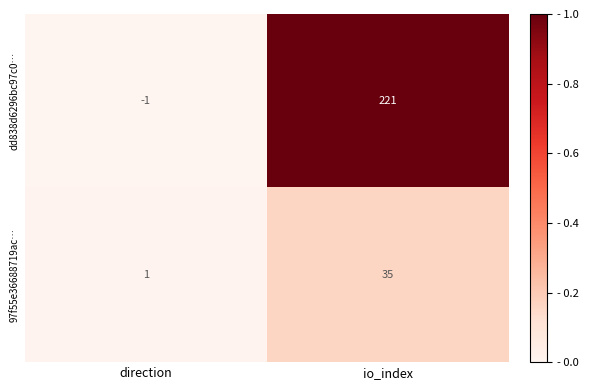

The value of dd838d6296bc97c0… at direction is -1. True or false?

True